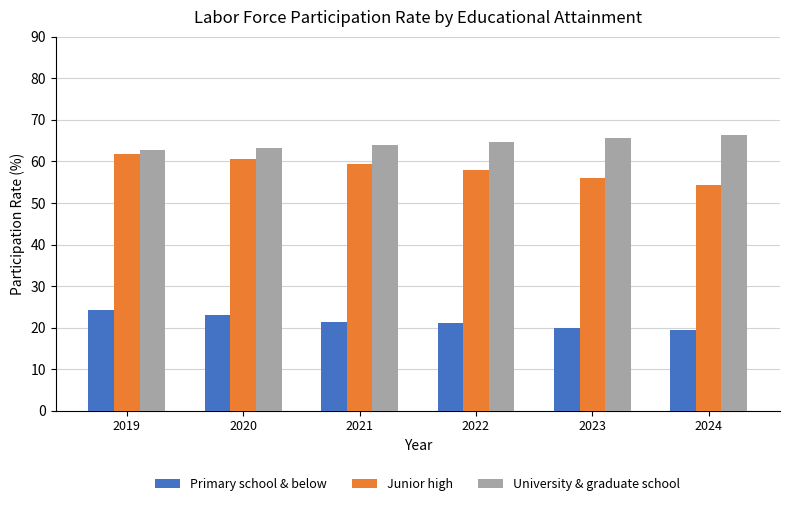

What is the total value across all series at 2024?

140.0